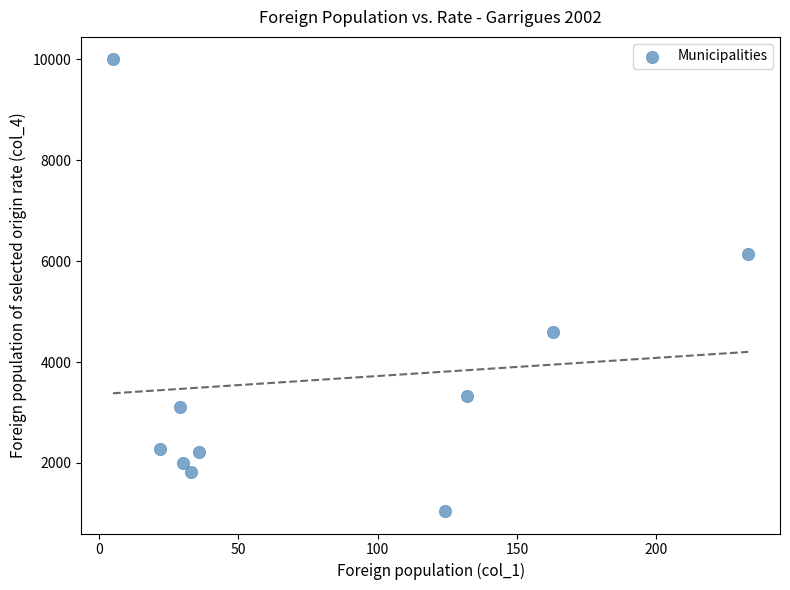

What is the range of Y values (max minus min)?

8952